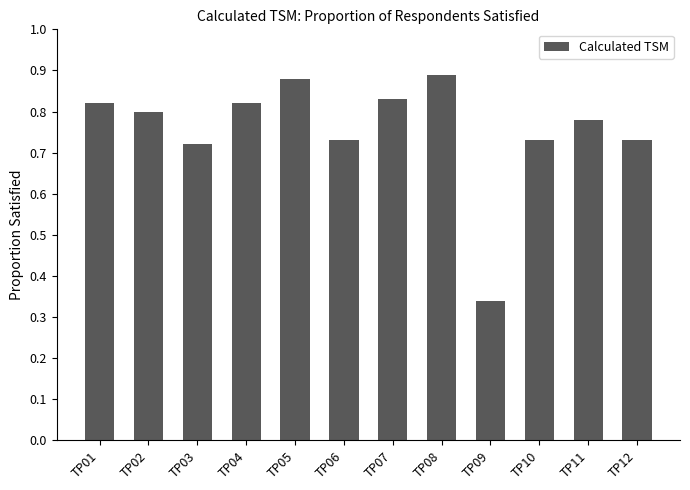

What is the sum of all values?

9.1